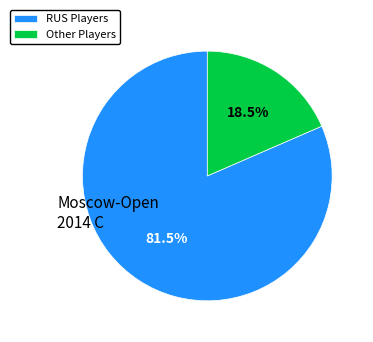

Which slice is the smallest?

Other